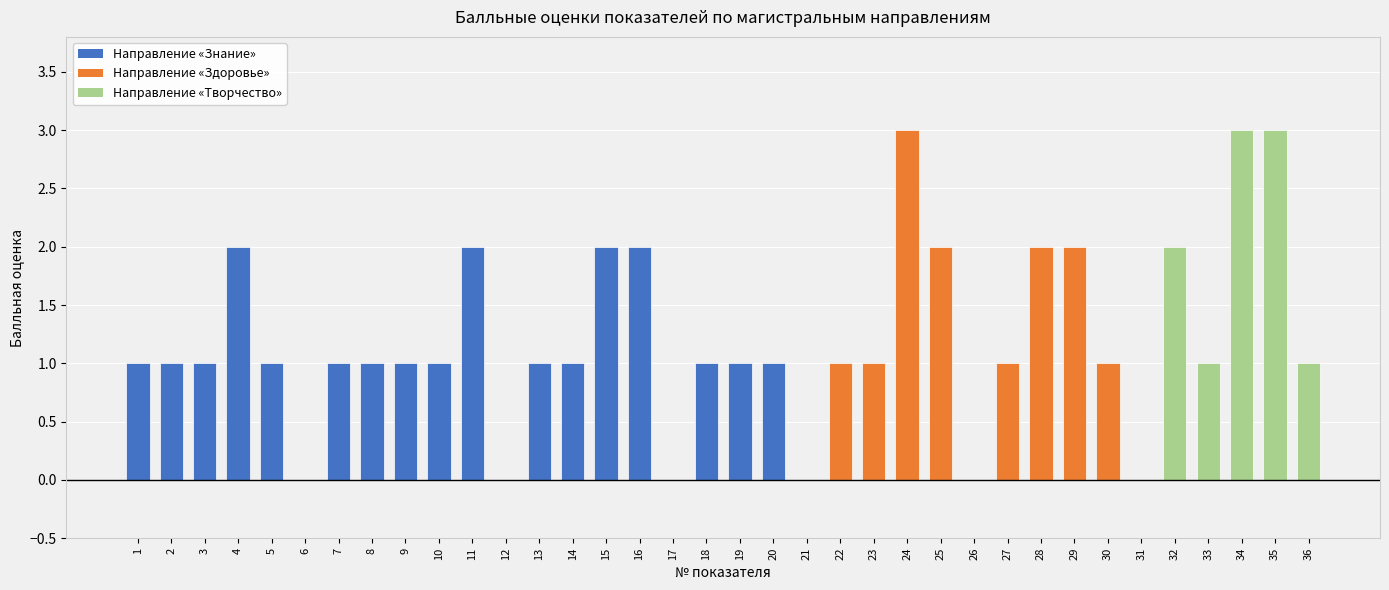

What is the sum of the values at 32 and 20?

3